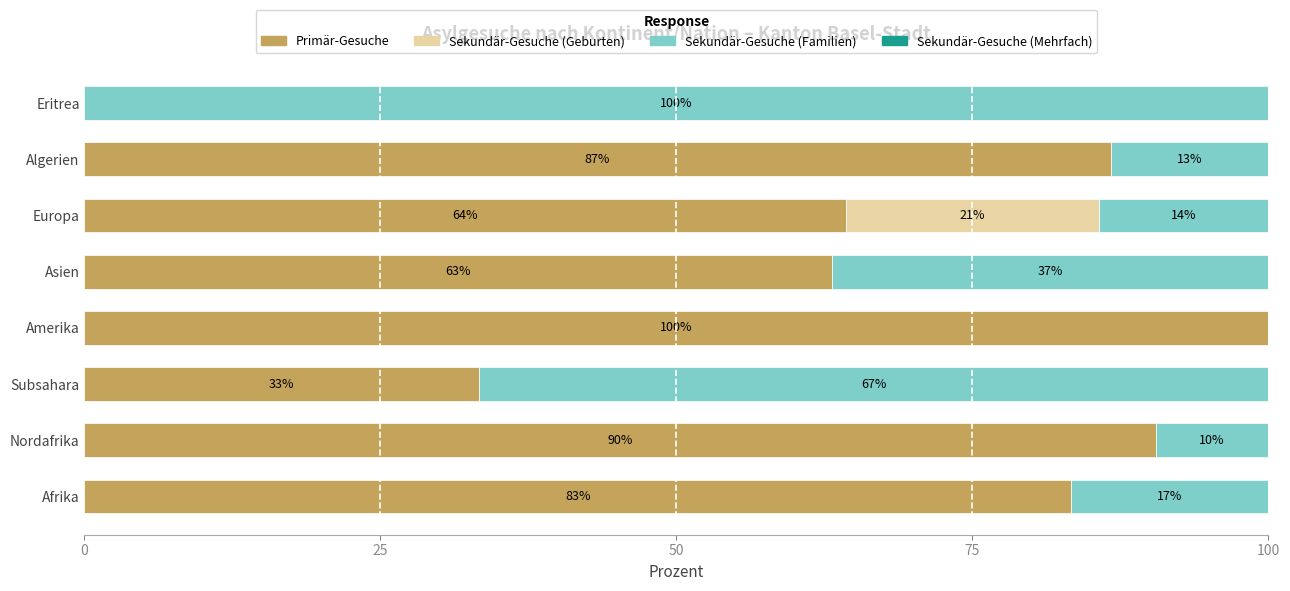

What is the total value across all series at Eritrea?

100.0